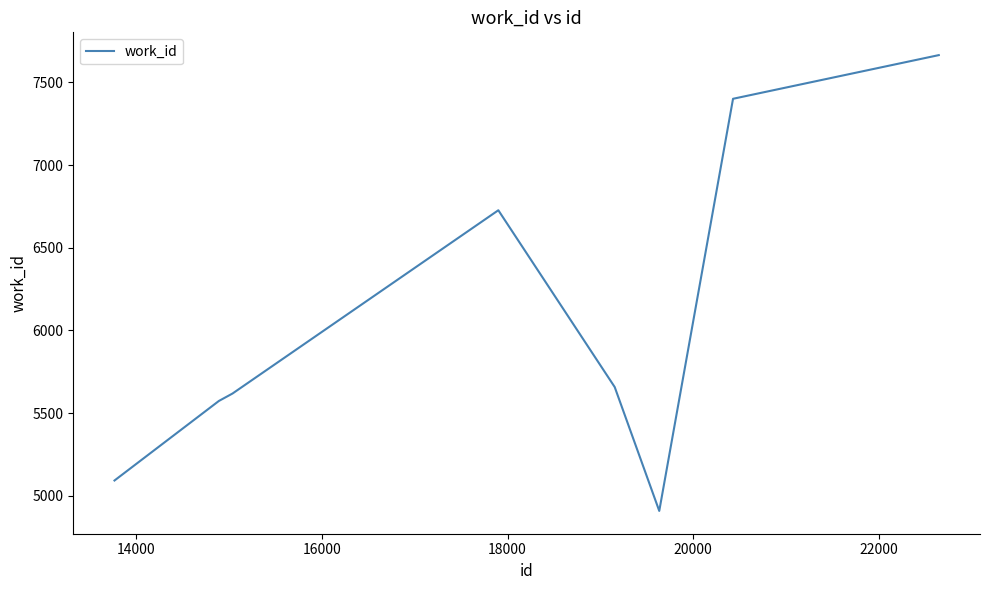

What is the average value?

6081